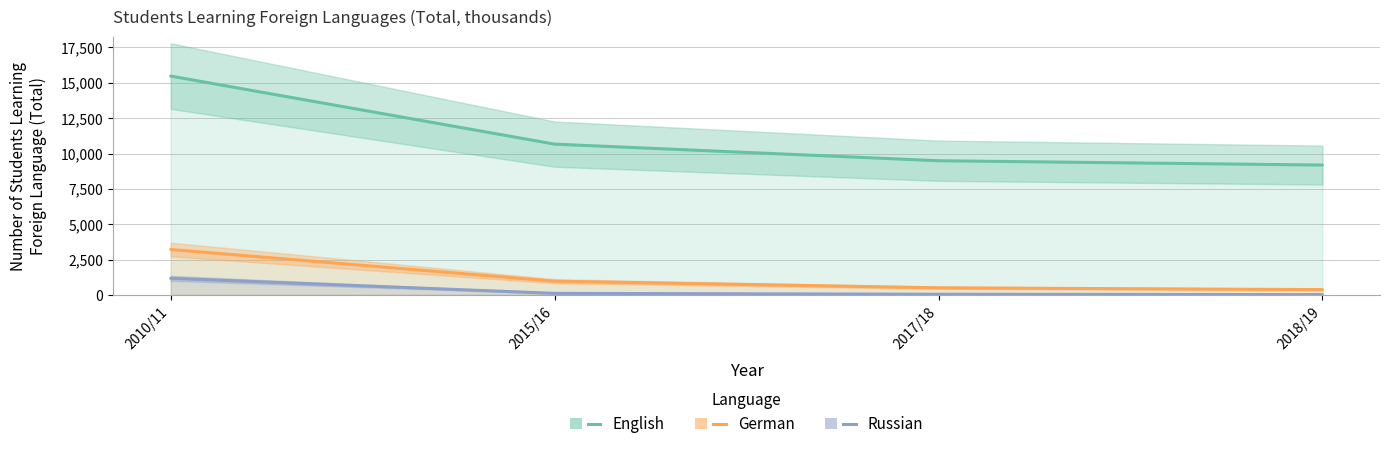

True or false: German and Russian cross at least once.

False